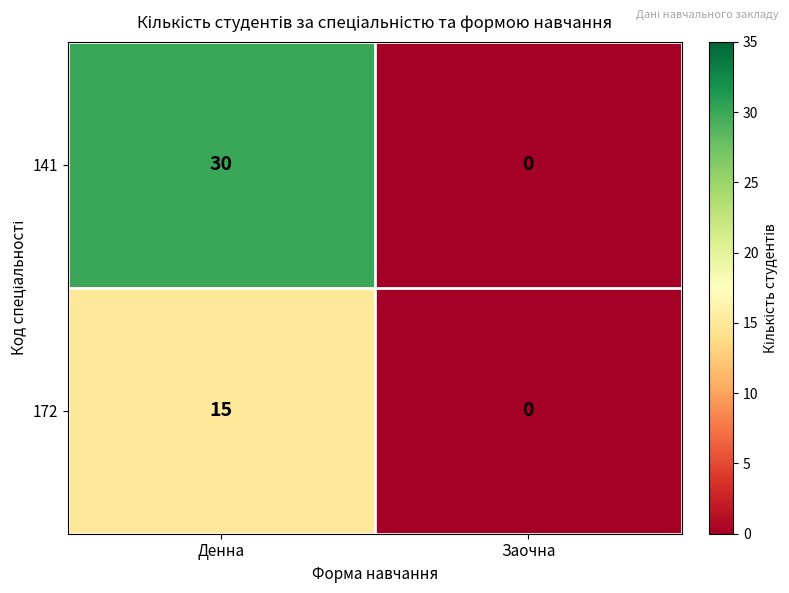

Count the number of data series in this chart.

2